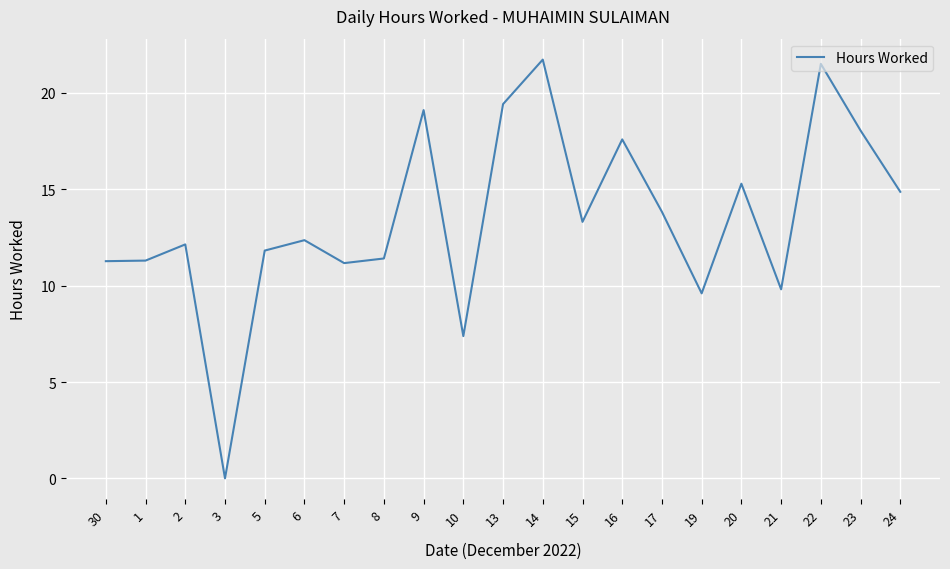

What is the difference between the maximum and minimum values?

21.7